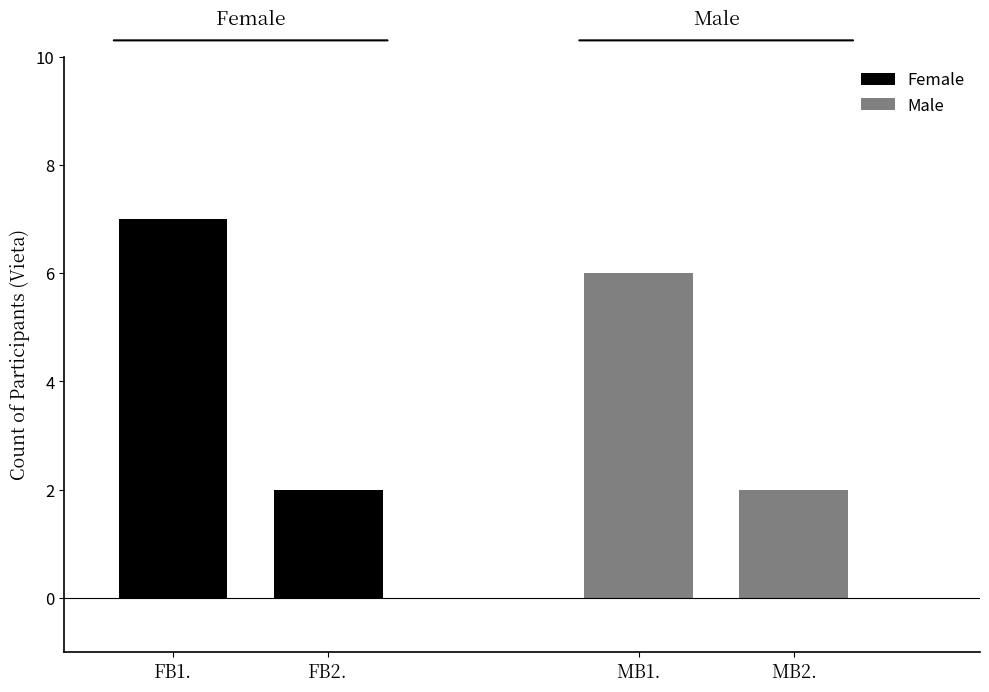

Which has a higher value, FB2. or FB1.?

FB1.